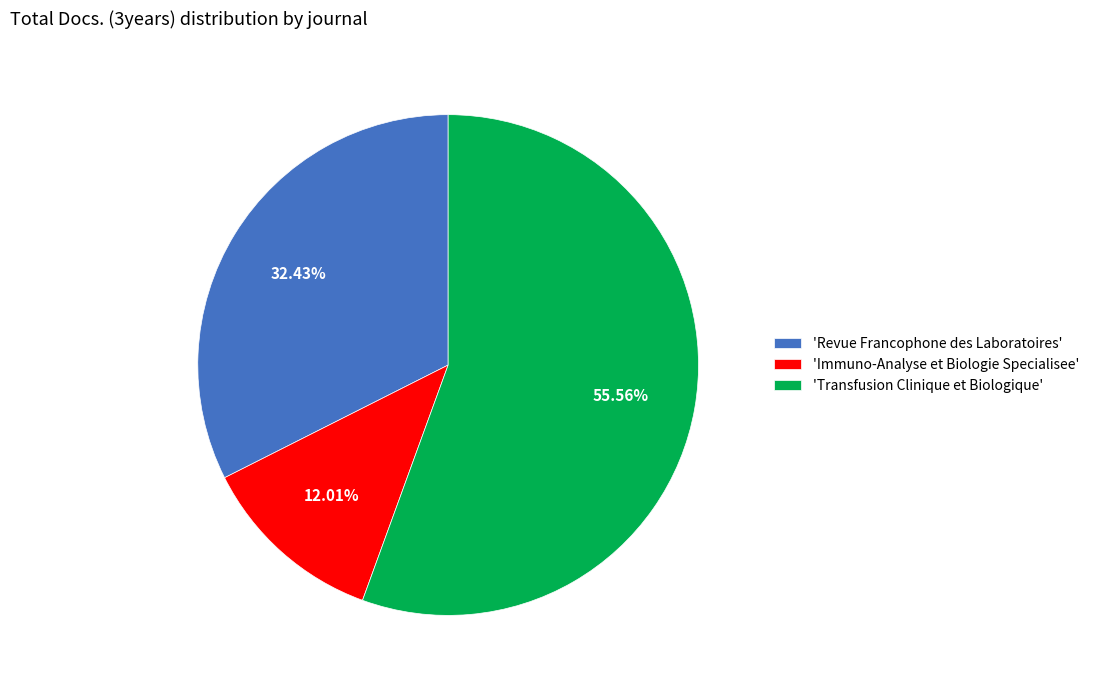

Which category has the smallest portion of the pie?

'Immuno-Analyse et Biologie Specialisee'